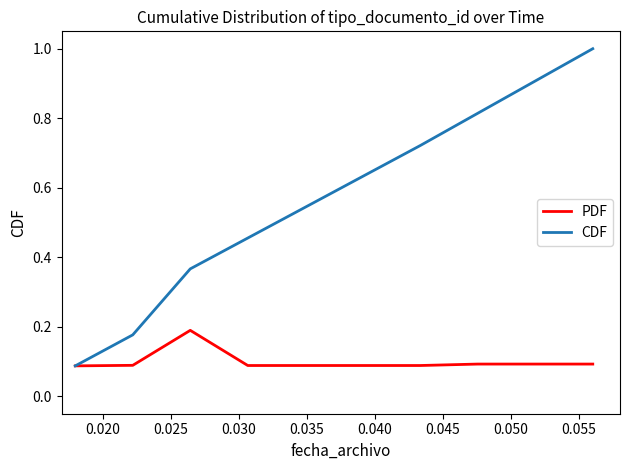

Rank the series by their average value, from lowest to highest.

PDF, CDF